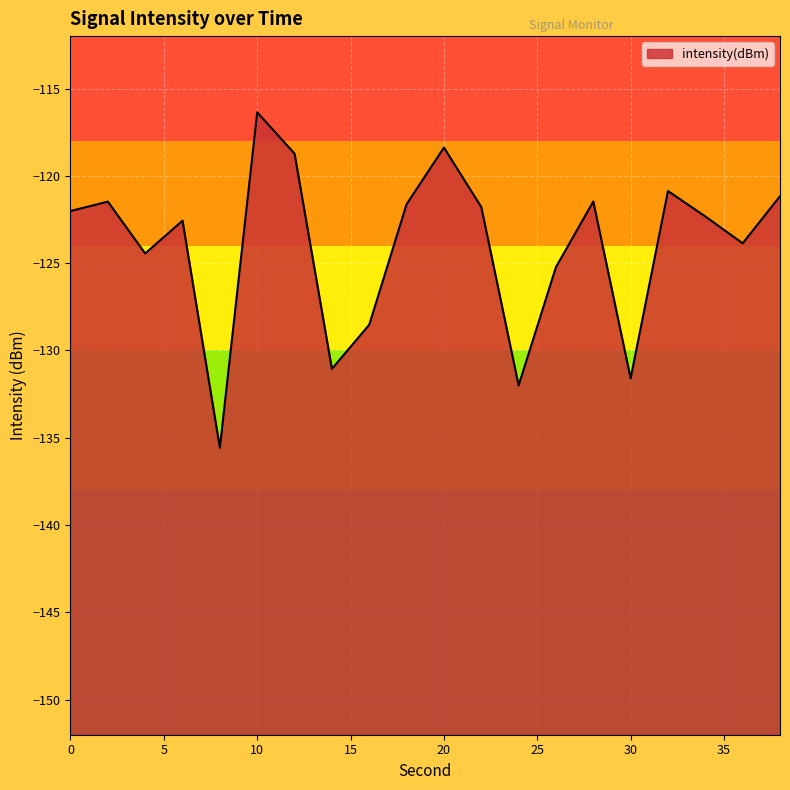

Which label corresponds to the smallest value in the chart?

8